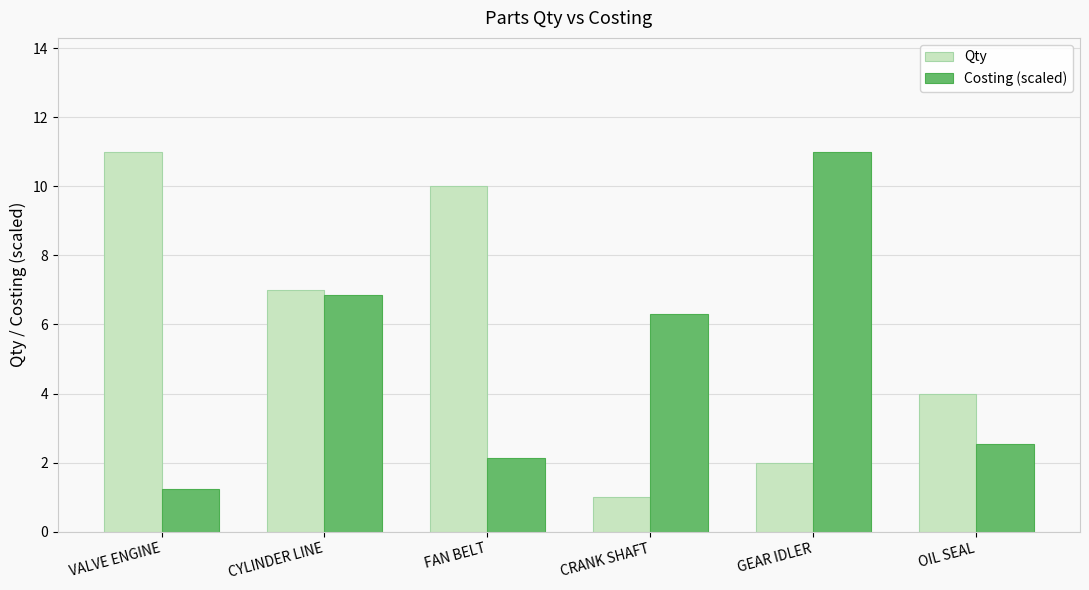

What value does the Qty series have at GEAR IDLER?

2.0